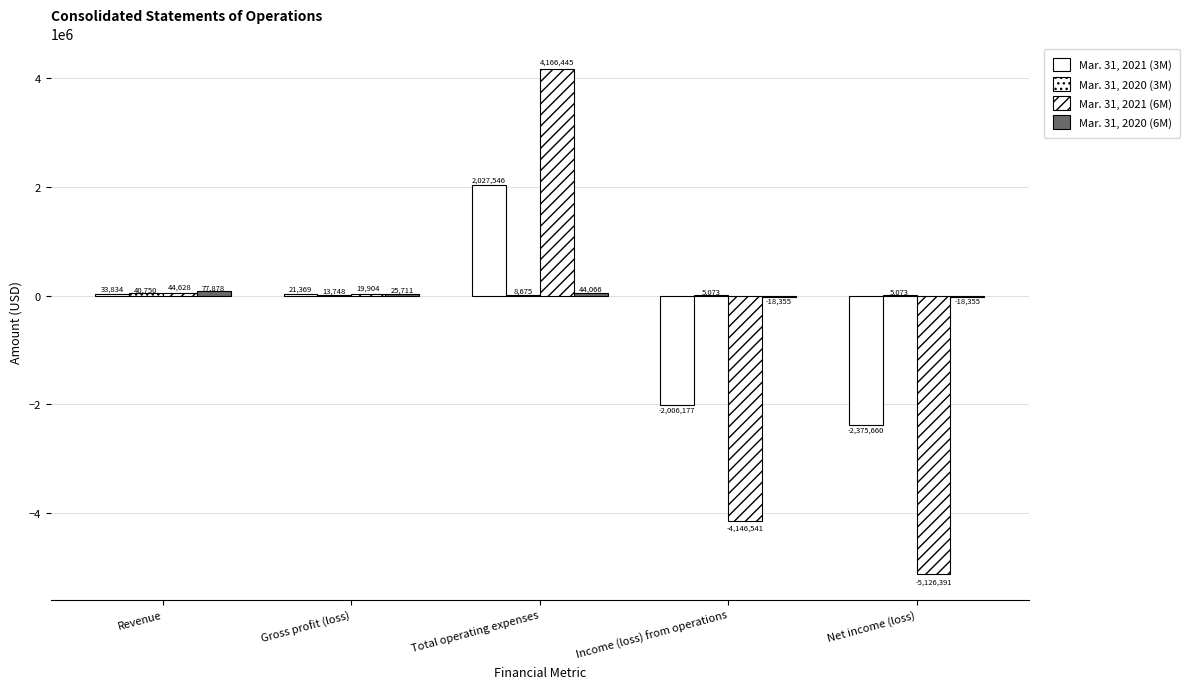

Are the bars horizontal?

No